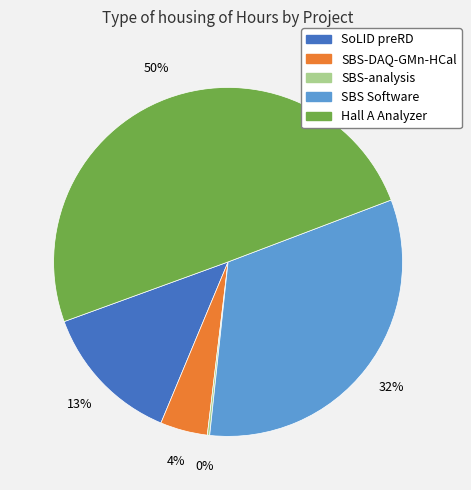

Does SoLID preRD represent more than half of the total?

No